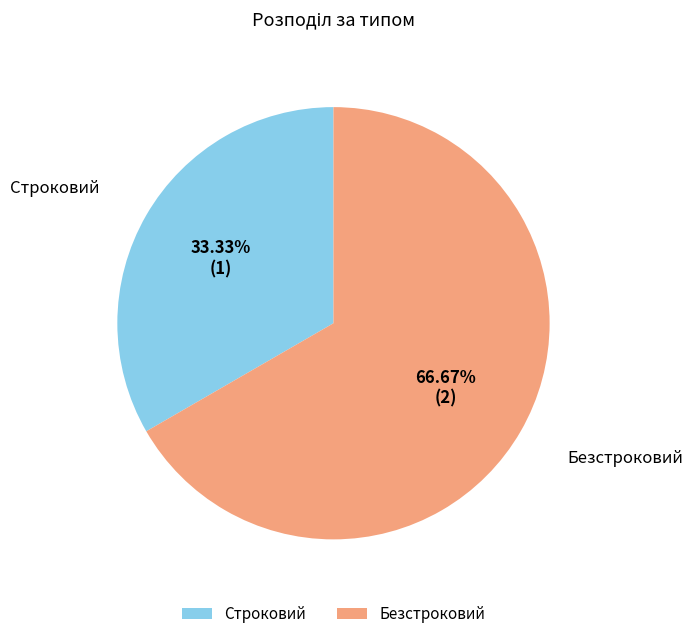

How many segments does this pie chart have?

2